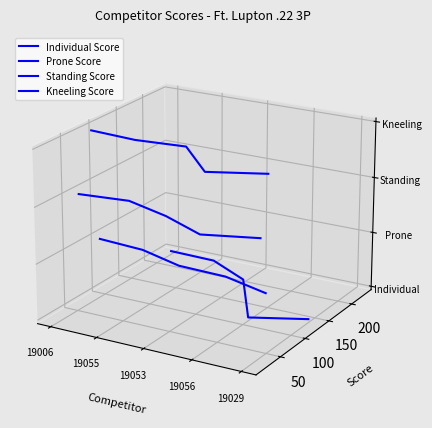

True or false: Individual Score and Prone Score intersect in this chart.

False